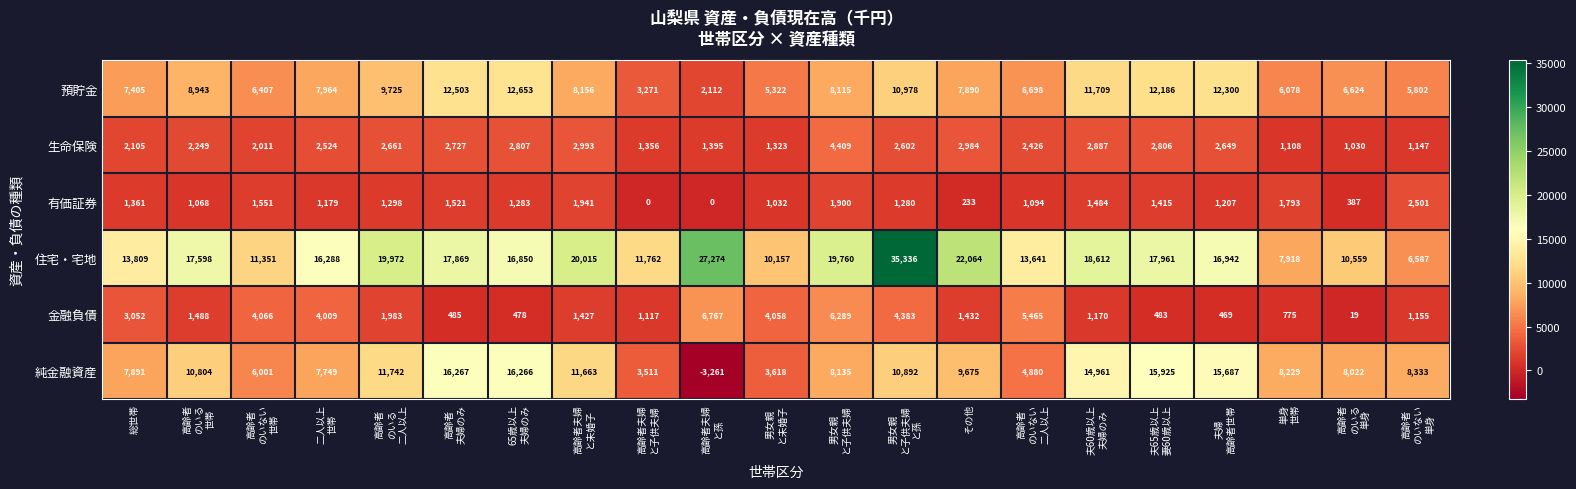

List the series in order of their peak value, lowest first.

有価証券, 生命保険, 金融負債, 預貯金, 純金融資産, 住宅・宅地